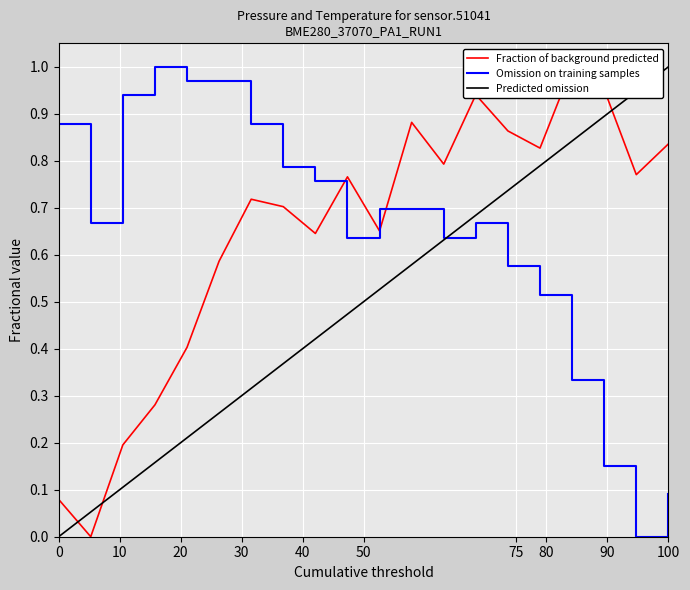

True or false: Predicted omission has more than 2 interior local peaks.

False